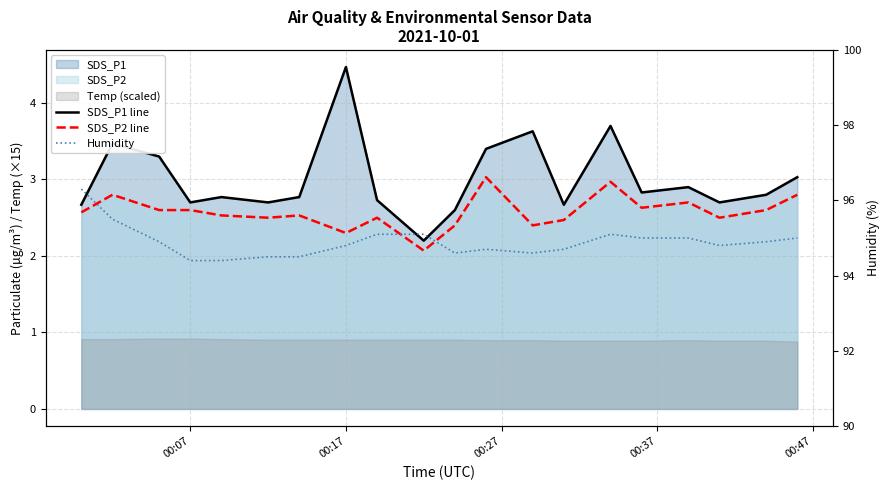

Reading left to right, list all the values displayed in this chart.

SDS_P1 line: 2.7	3.5	3.3	2.7	2.8	2.7	2.8	4.5	2.7	2.2	2.6	3.4	3.6	2.7	3.7	2.8	2.9	2.7	2.8	3.0
SDS_P2 line: 2.6	2.8	2.6	2.6	2.5	2.5	2.5	2.3	2.5	2.1	2.4	3.0	2.4	2.5	3.0	2.6	2.7	2.5	2.6	2.8
Humidity: 96.3	95.5	94.9	94.4	94.4	94.5	94.5	94.8	95.1	95.1	94.6	94.7	94.6	94.7	95.1	95.0	95.0	94.8	94.9	95.0